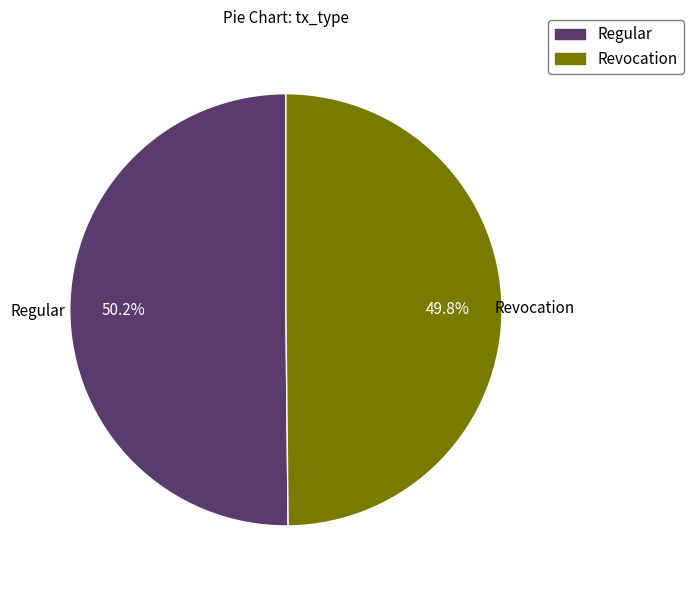

To the nearest percent, what is the average slice percentage?

50%